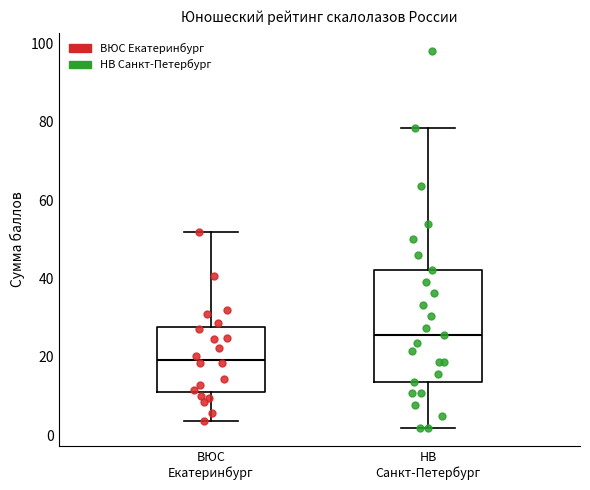

Comparing the boxes themselves (not the whiskers), which one is the tallest?

НВ Санкт-Петербург